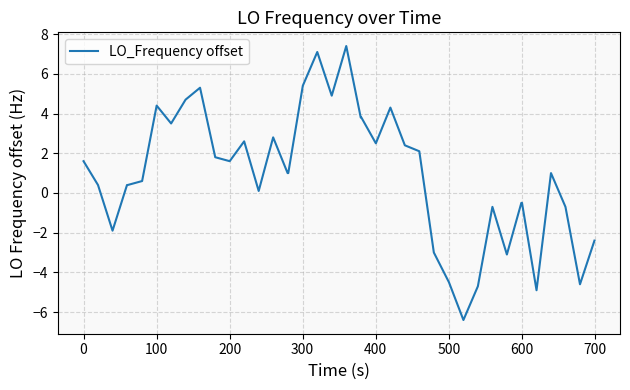

What is the maximum value shown in the chart?

7.4